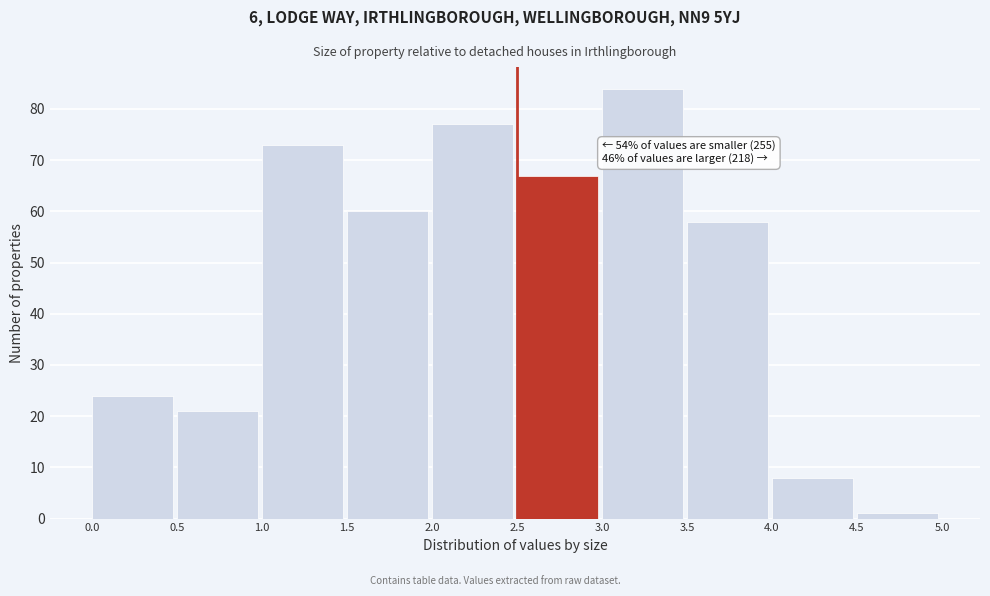

Which range on the x-axis has the tallest bar?

3.0 to 3.5